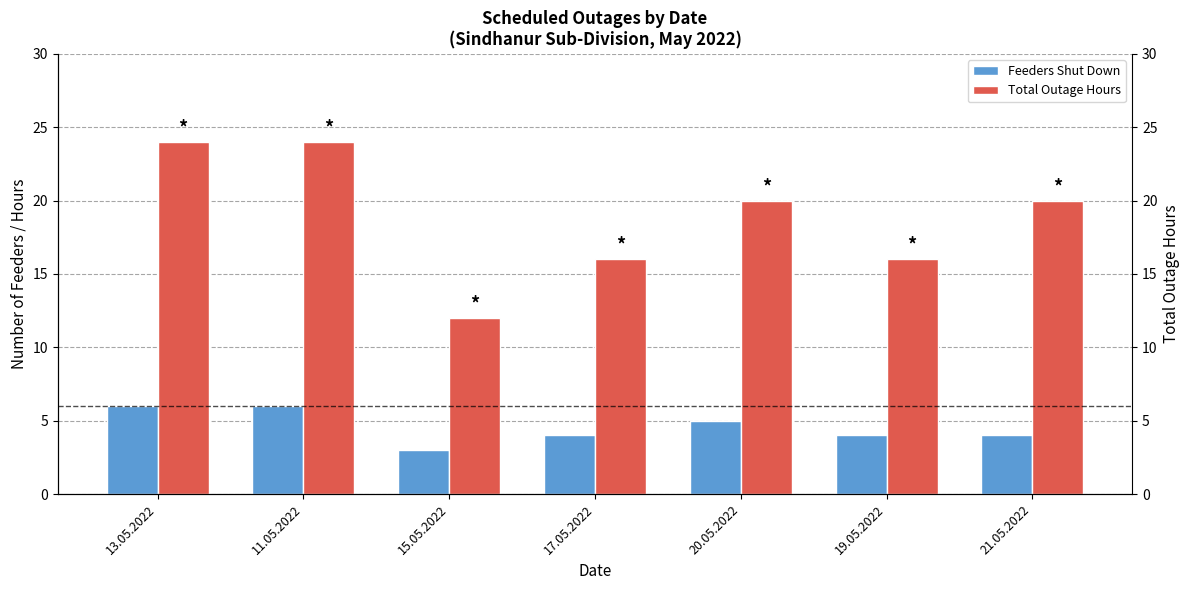

Is it true that Total Outage Hours equals 16 at 19.05.2022?

True